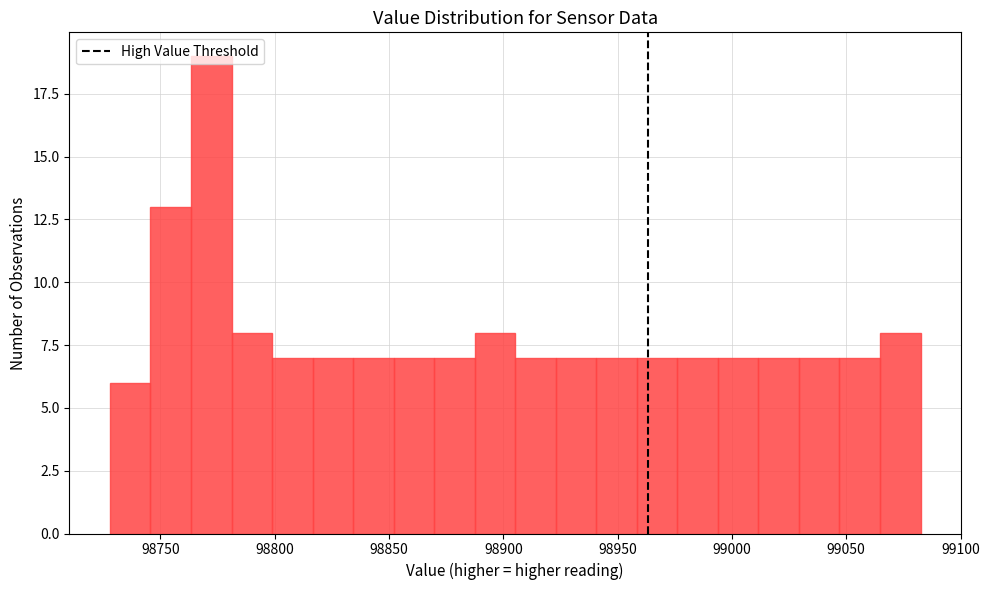

Around what value on the x-axis is the tallest bar? Give the approximate position of its centre, as read against the axis.

98770